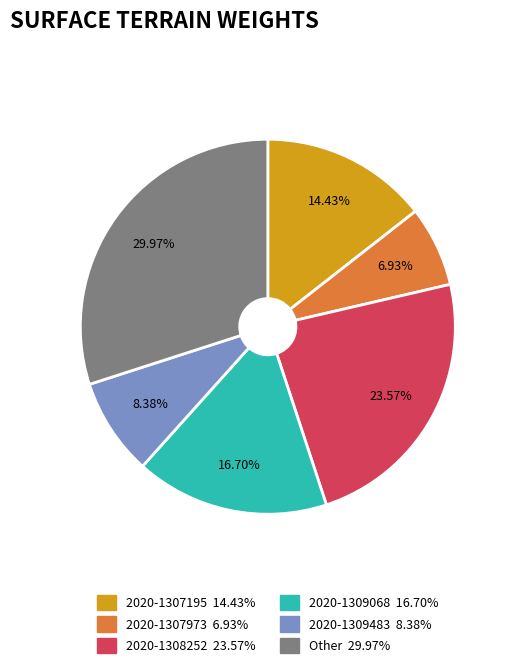

To the nearest percent, what is the average slice percentage?

17%